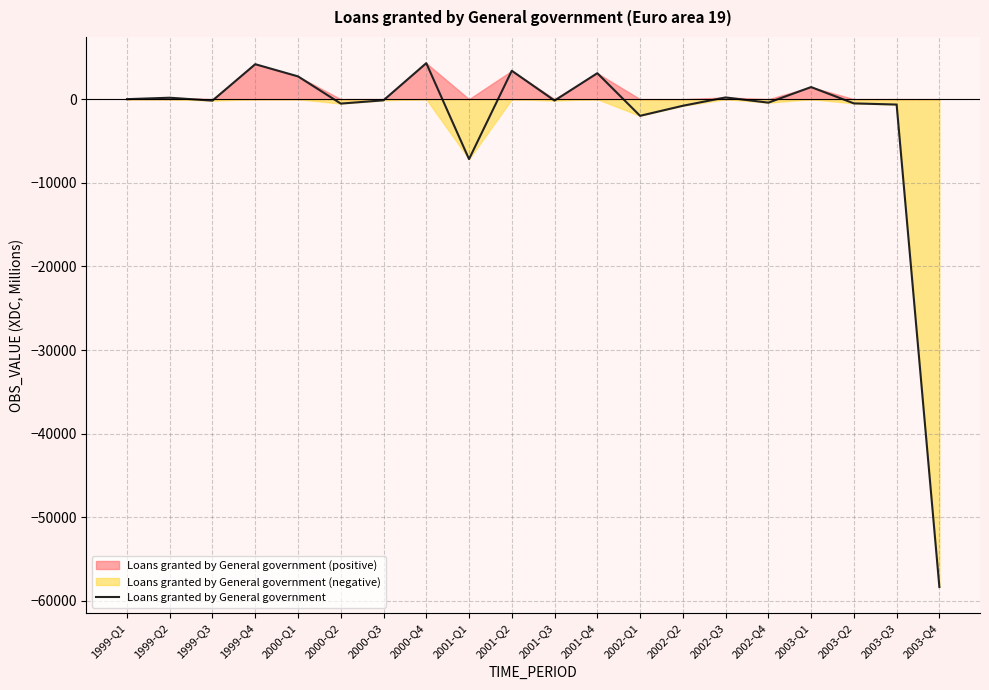

At which label does the data first exceed -138?

1999-Q1